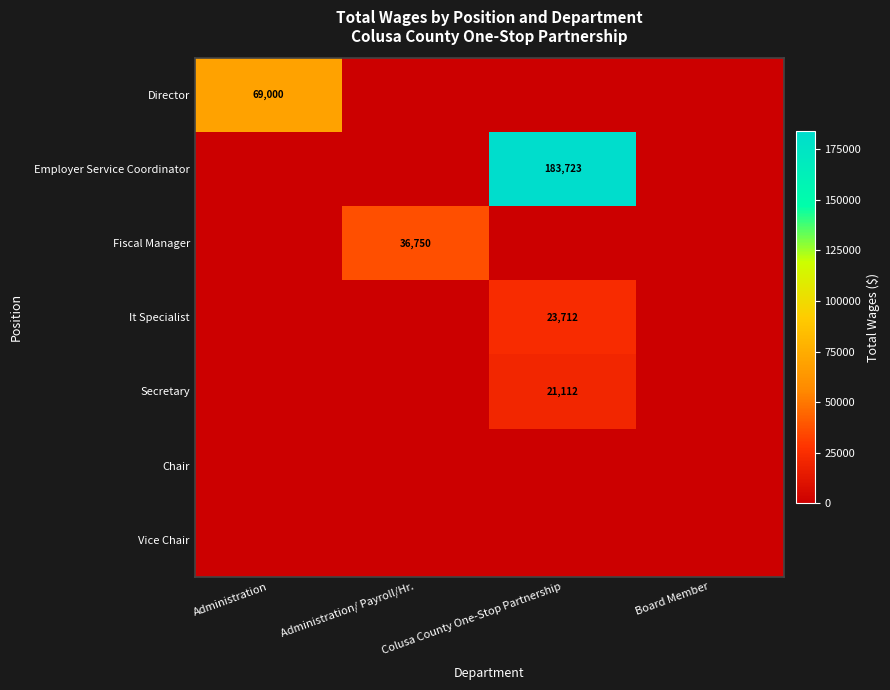

Which has a higher value, Administration or Board Member?

Administration